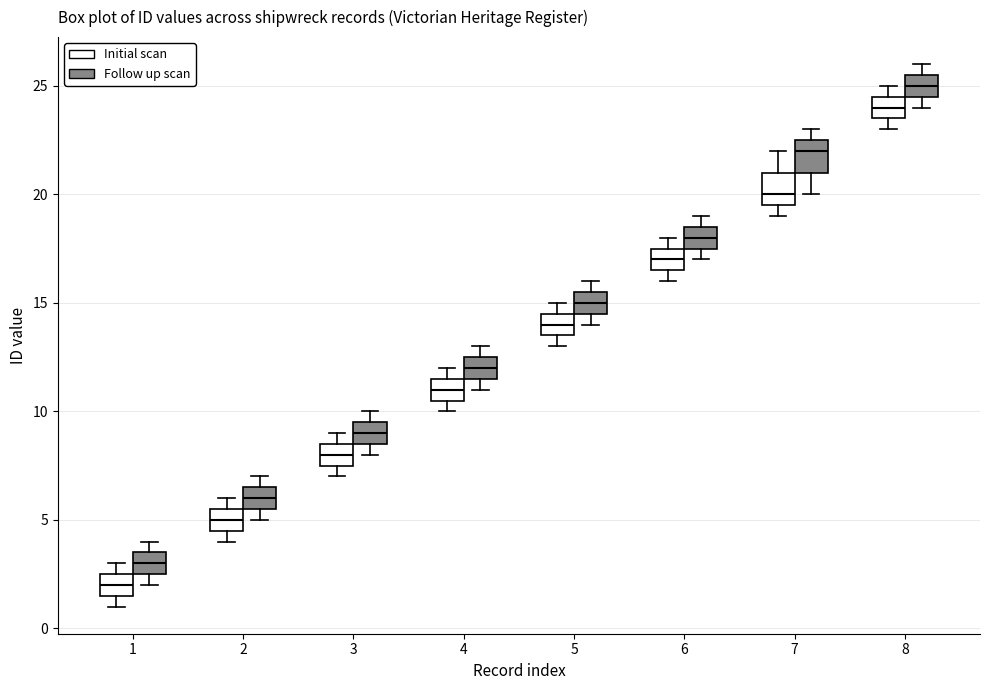

Which box has the lowest median line?

1 (Initial scan)